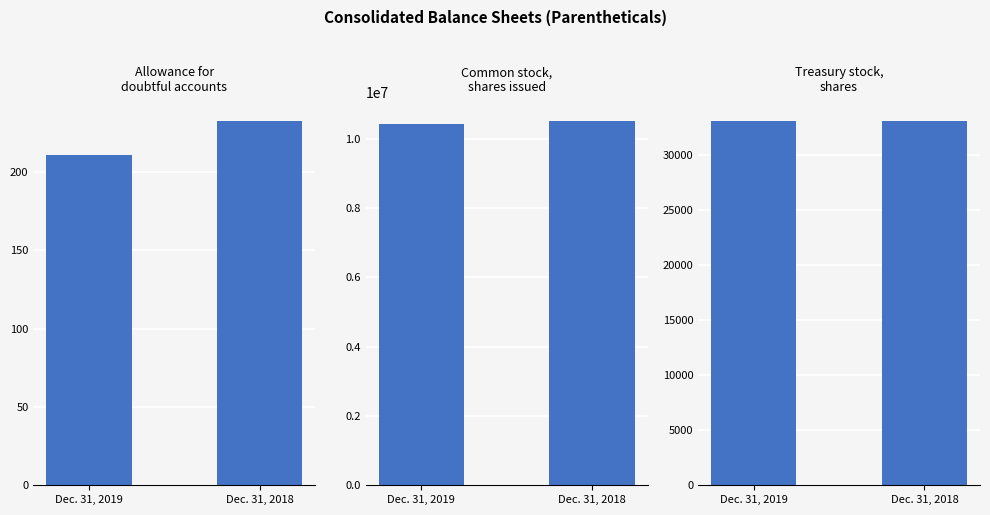

How many groups of bars are there?

2